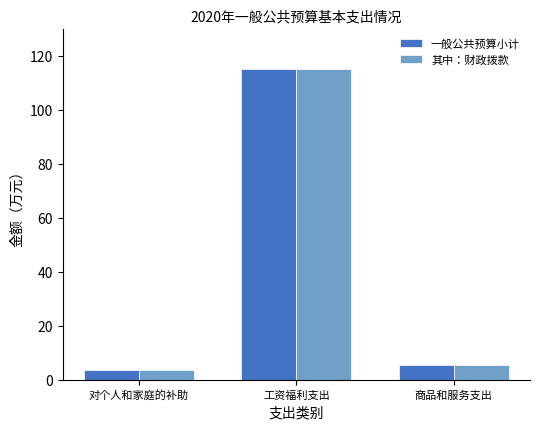

Where does the 一般公共预算小计 series first go above 5?

工资福利支出